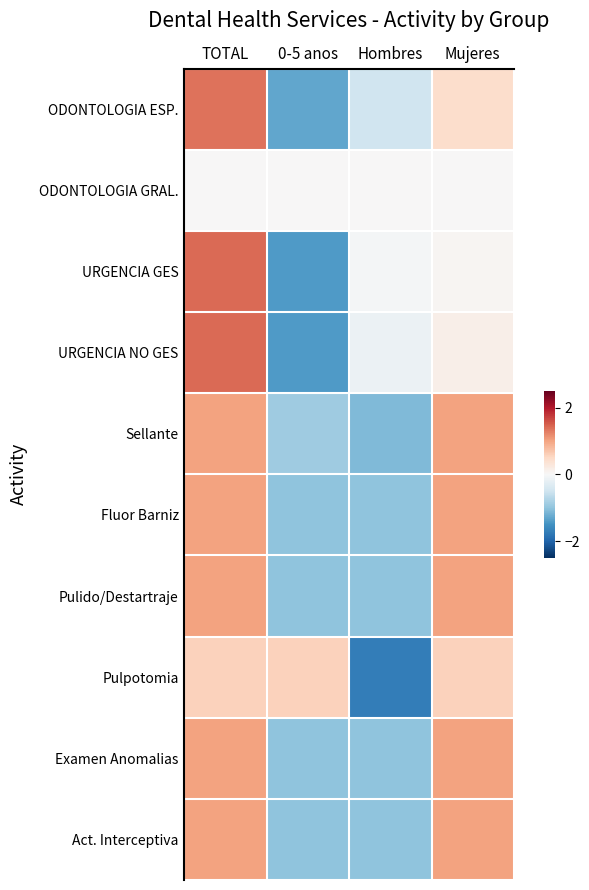

List the series in order of their peak value, highest first.

URGENCIA GES, URGENCIA NO GES, ODONTOLOGIA ESP., Fluor Barniz, Pulido/Destartraje, Examen Anomalias, Act. Interceptiva, Sellante, Pulpotomia, ODONTOLOGIA GRAL.